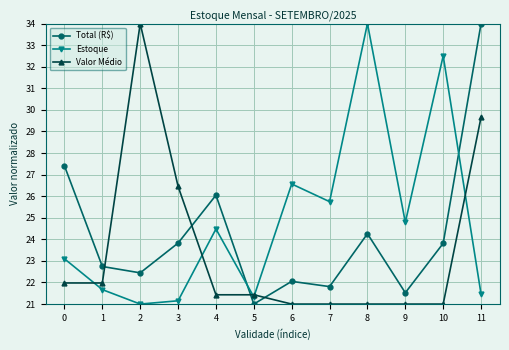

What is the average value of the Valor Médio series?

23.5